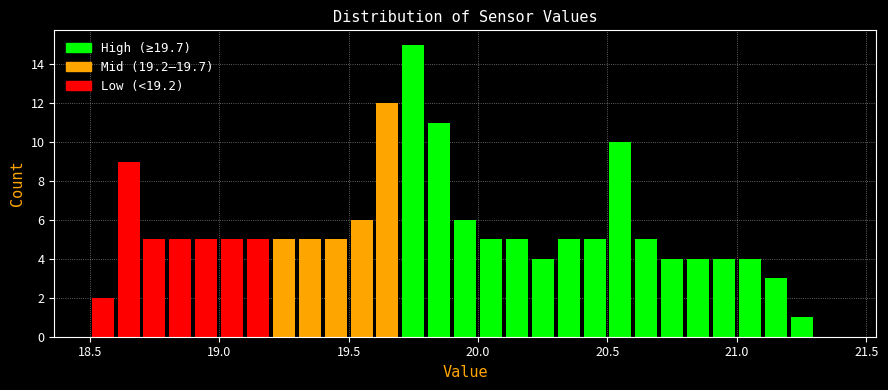

Read against the x-axis, roughly where is the centre of the tallest bar?

19.75